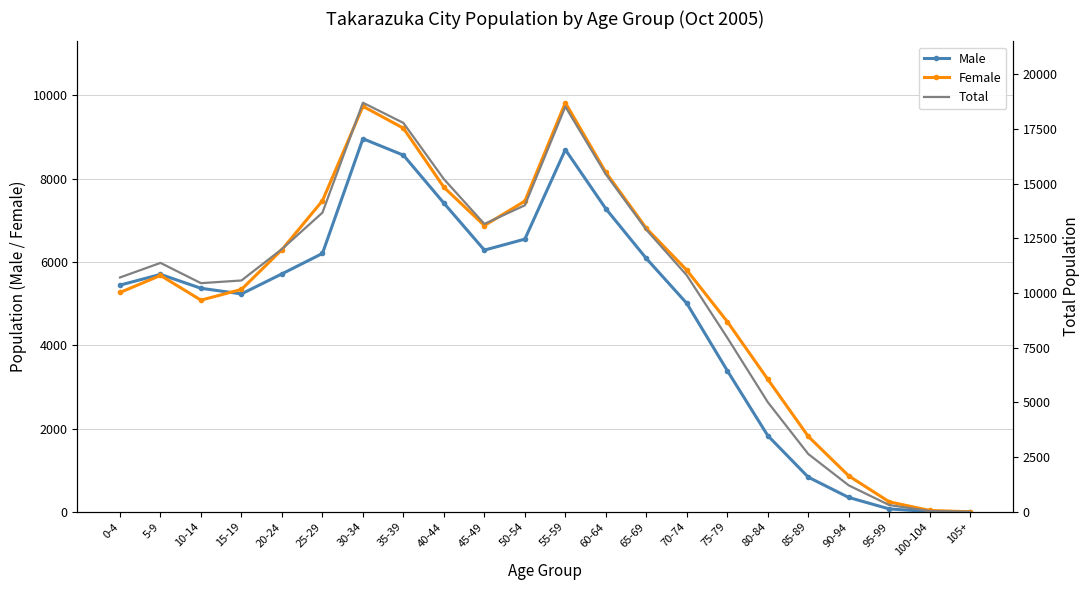

Reading right to left, list all the values displayed in this chart.

Male: 0	6	70	345	832	1829	3389	5004	6082	7275	8693	6546	6282	7410	8561	8956	6202	5712	5231	5366	5699	5442
Female: 1	33	240	863	1810	3182	4566	5800	6806	8148	9820	7458	6872	7791	9208	9735	7467	6294	5339	5081	5674	5266
Total: 1	39	310	1208	2642	5011	7955	10804	12888	15423	18513	14004	13154	15201	17769	18691	13669	12006	10570	10447	11373	10708